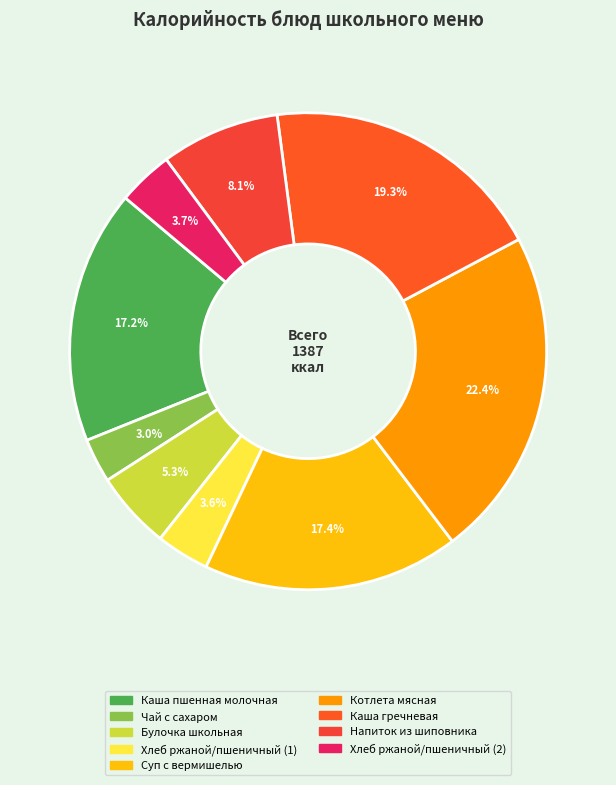

How many segments does this pie chart have?

9